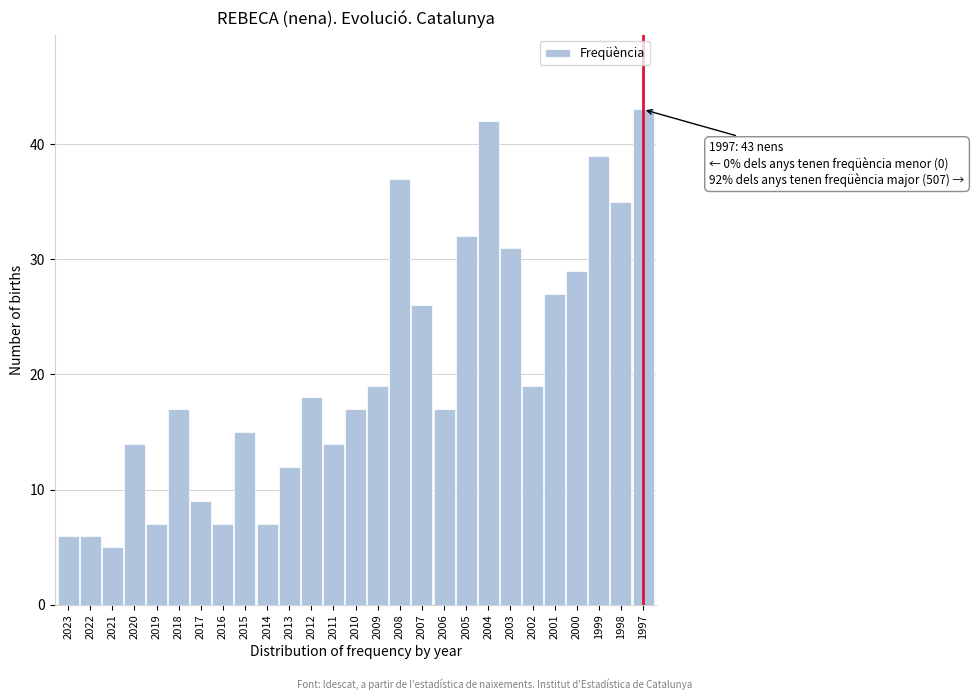

Reading left to right, list all the values displayed in this chart.

2023=6	2022=6	2021=5	2020=14	2019=7	2018=17	2017=9	2016=7	2015=15	2014=7	2013=12	2012=18	2011=14	2010=17	2009=19	2008=37	2007=26	2006=17	2005=32	2004=42	2003=31	2002=19	2001=27	2000=29	1999=39	1998=35	1997=43